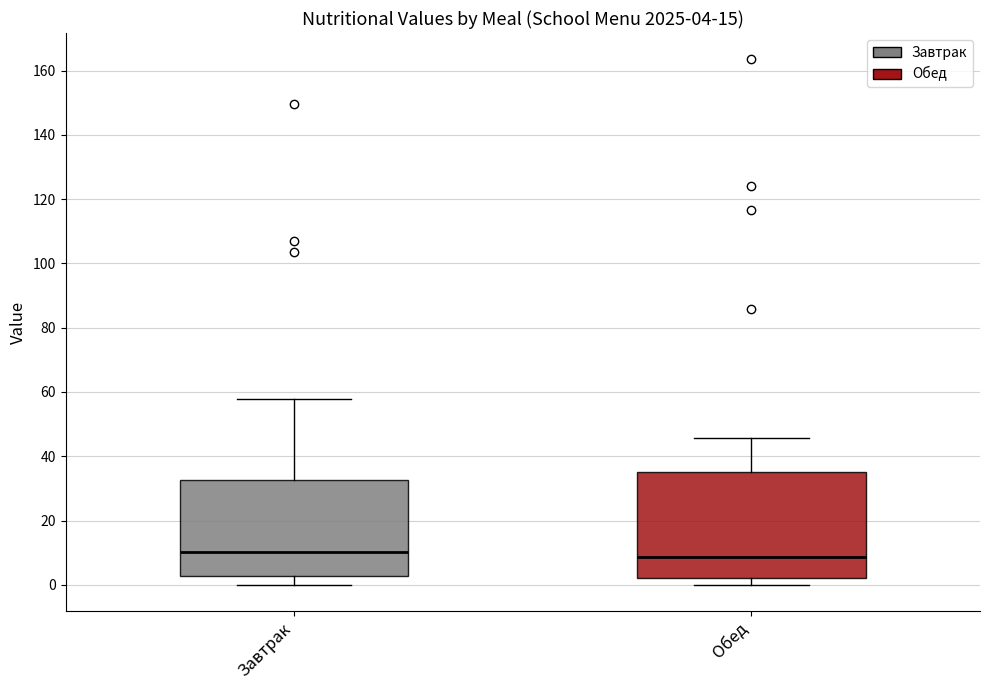

Which box is the tallest, from its lower edge to its upper edge?

Обед